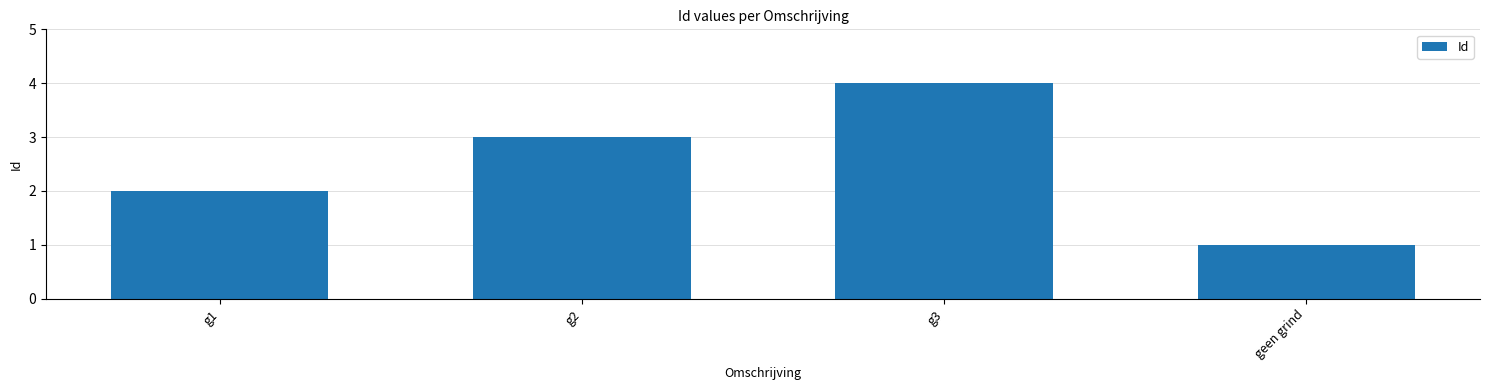

How many data points are less than 3?

2